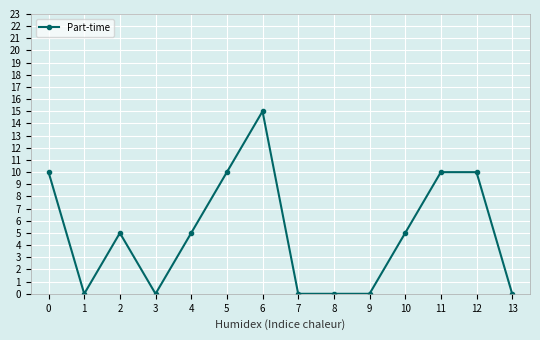

How many data points does each series have?

14